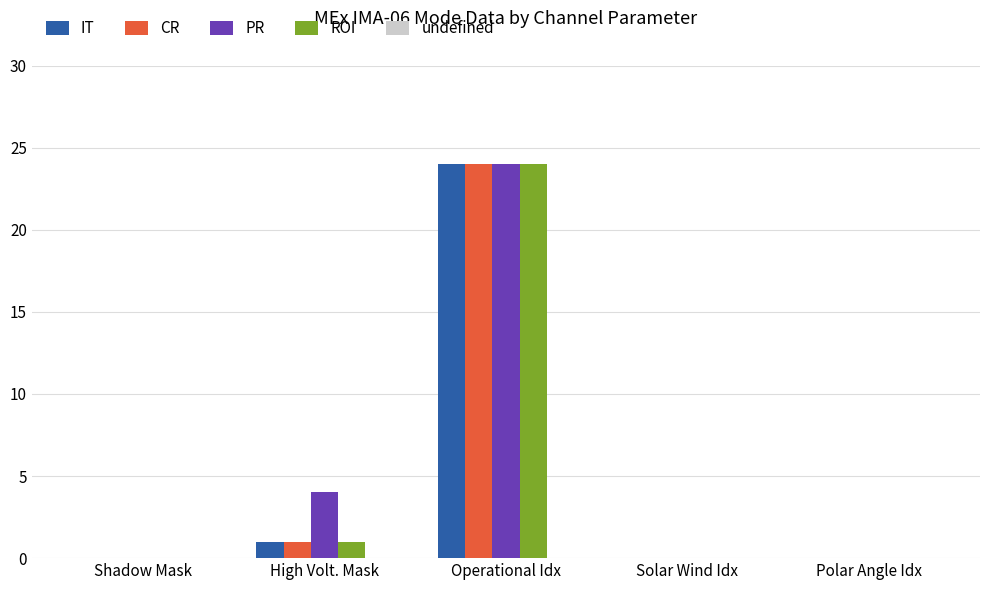

Between Shadow Mask and High Volt. Mask, which series saw the biggest shift?

PR